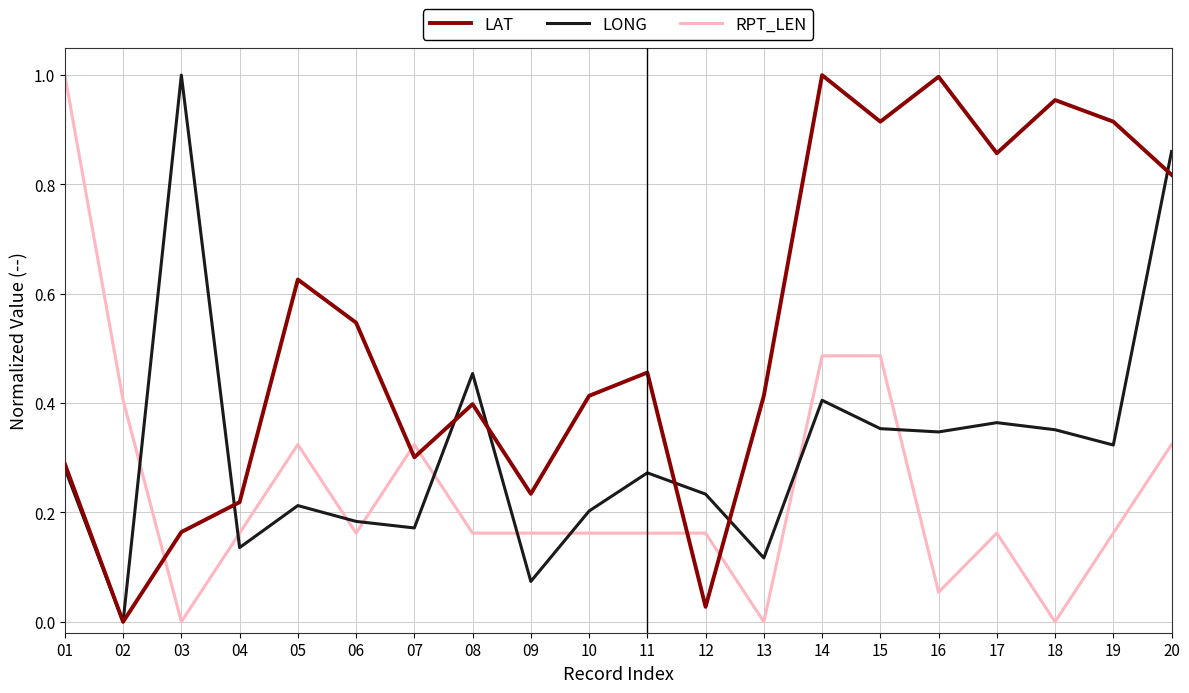

Is this an area chart (filled region under the line)?

No